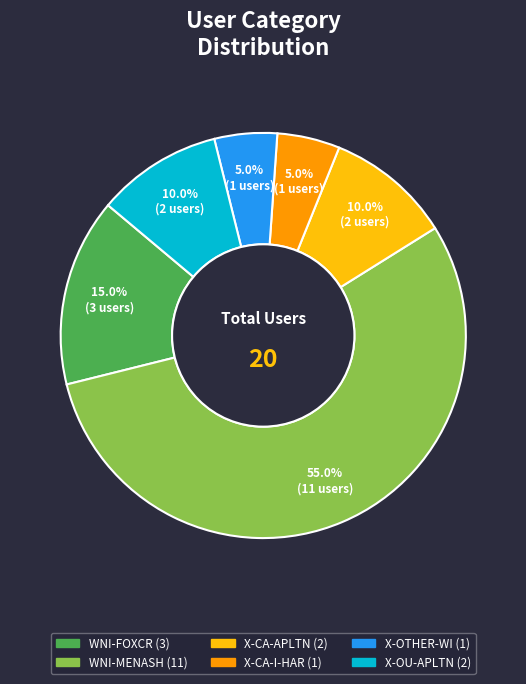

To the nearest percent, what portion does WNI-MENASH represent?

55%